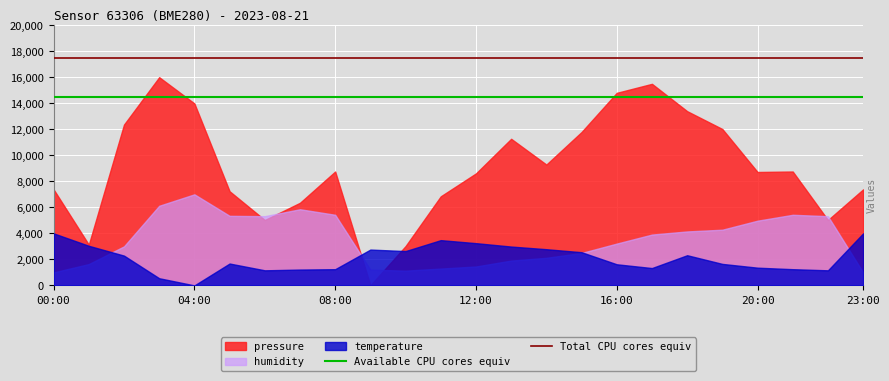

What is the average value of the Total CPU cores equiv series?

17500